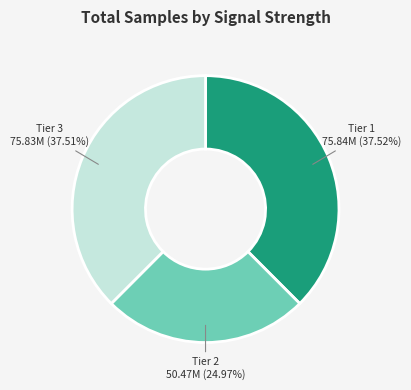

Does any single category account for the majority?

No